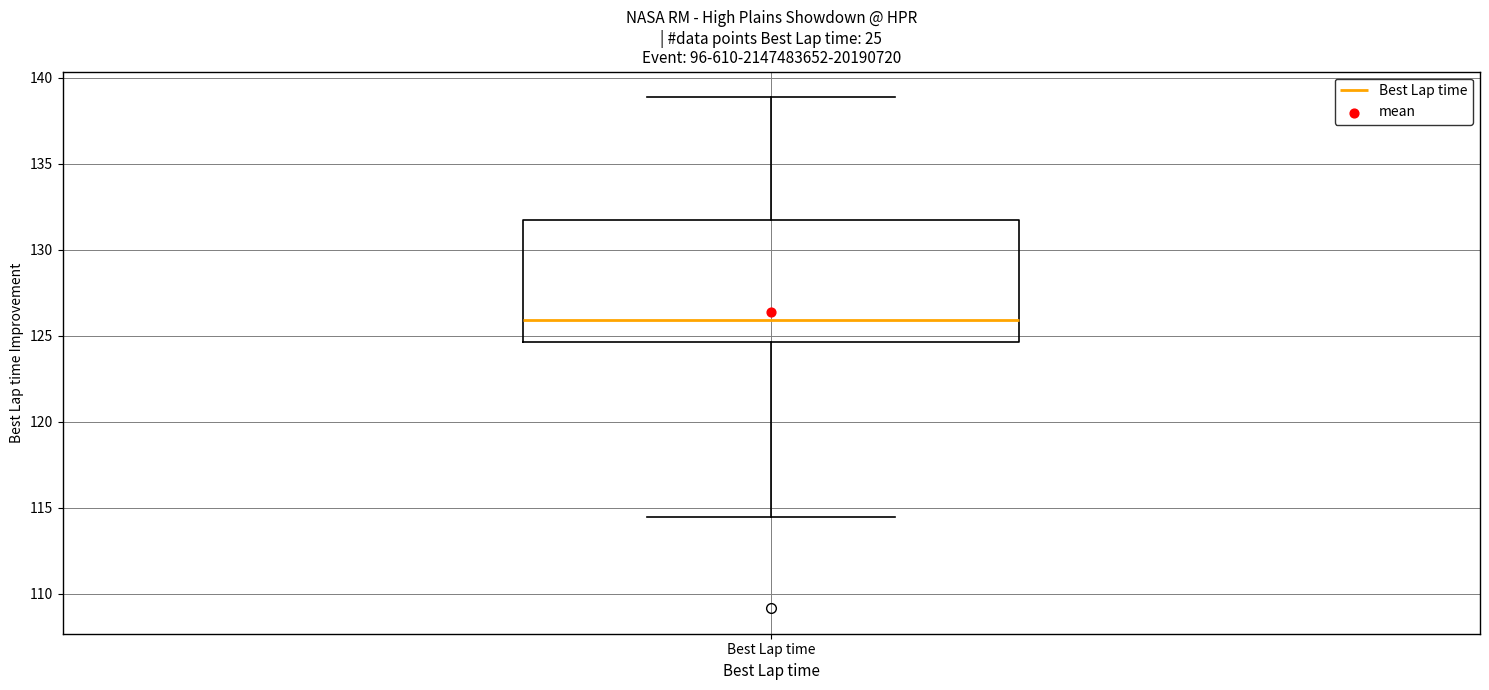

Where does the upper whisker of the box for Best Lap time end on the y-axis? The values are not printed on the chart, so give them approximately, as read against the axis.

139.0